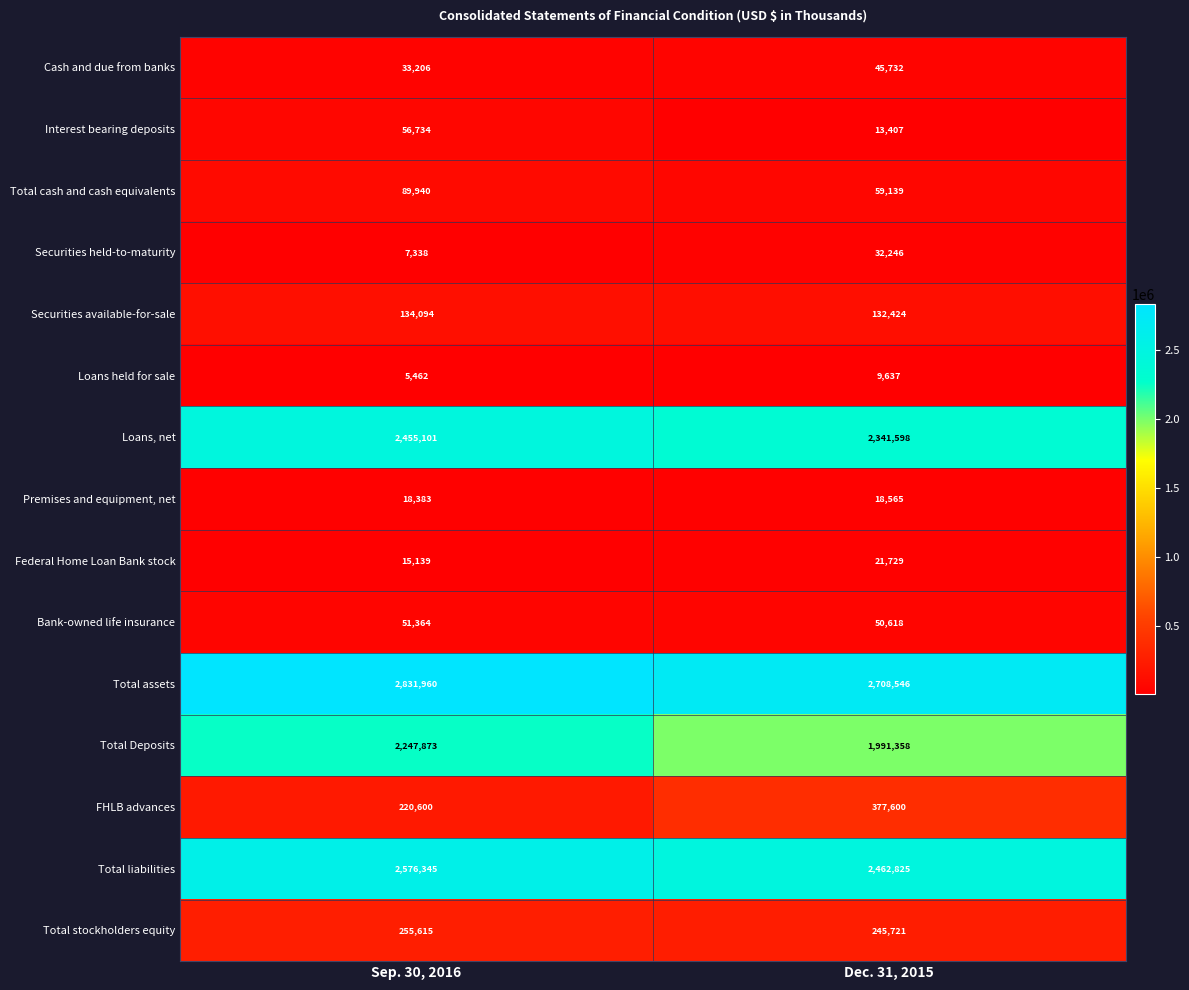

Read the Interest bearing deposits value at Dec. 31, 2015, to the nearest 100.

13400